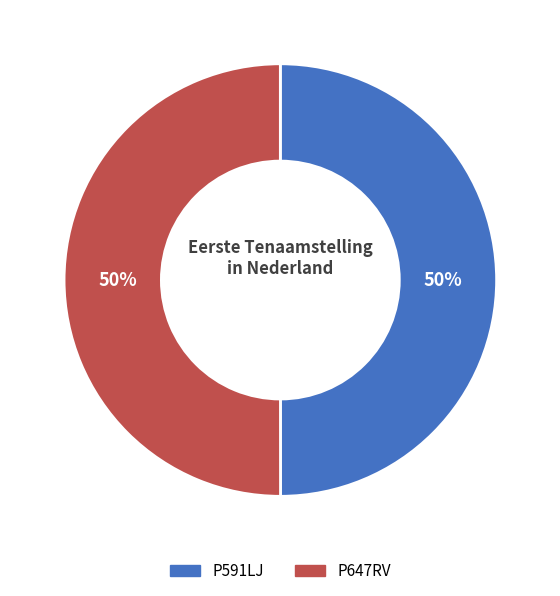

How many slices are in this pie chart?

2